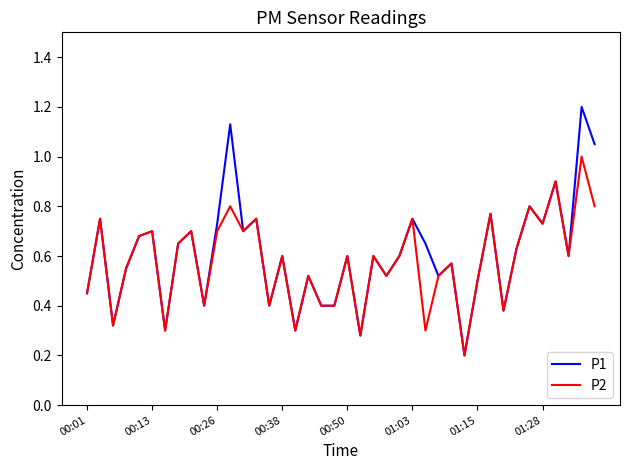

Rank the series by their maximum value, from lowest to highest.

P2, P1